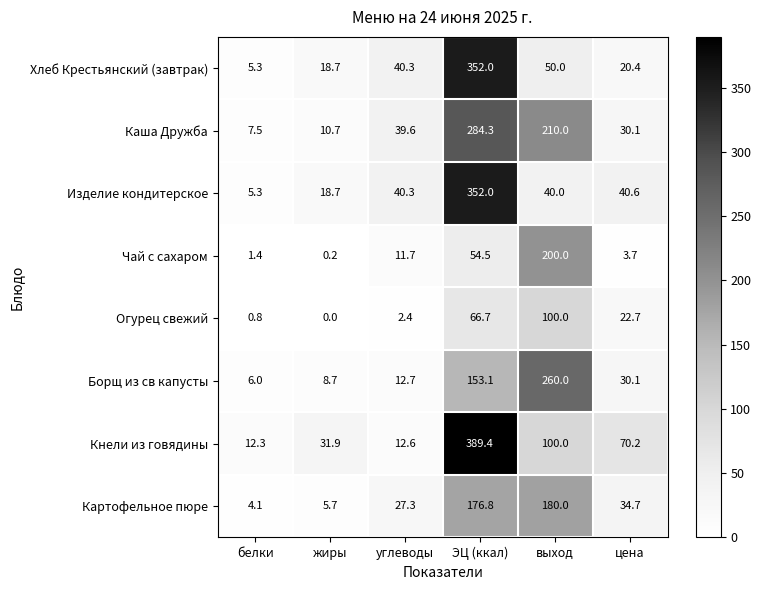

What is the greatest value displayed?

389.4